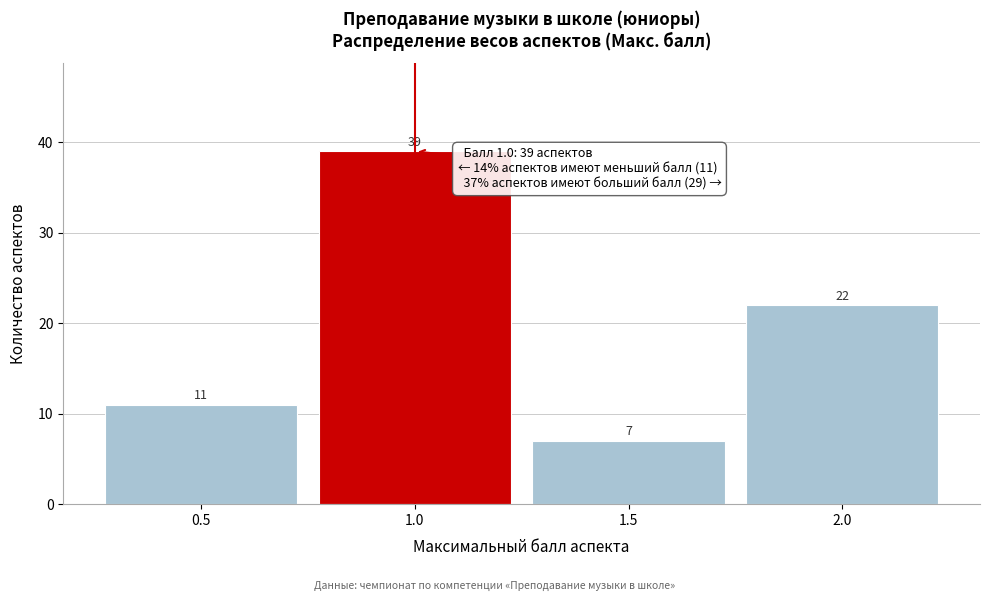

Reading left to right, list every bar in this chart as the range it spans on the x-axis followed by its height.

0.25 to 0.75: 11
0.75 to 1.25: 39
1.25 to 1.75: 7
1.75 to 2.25: 22